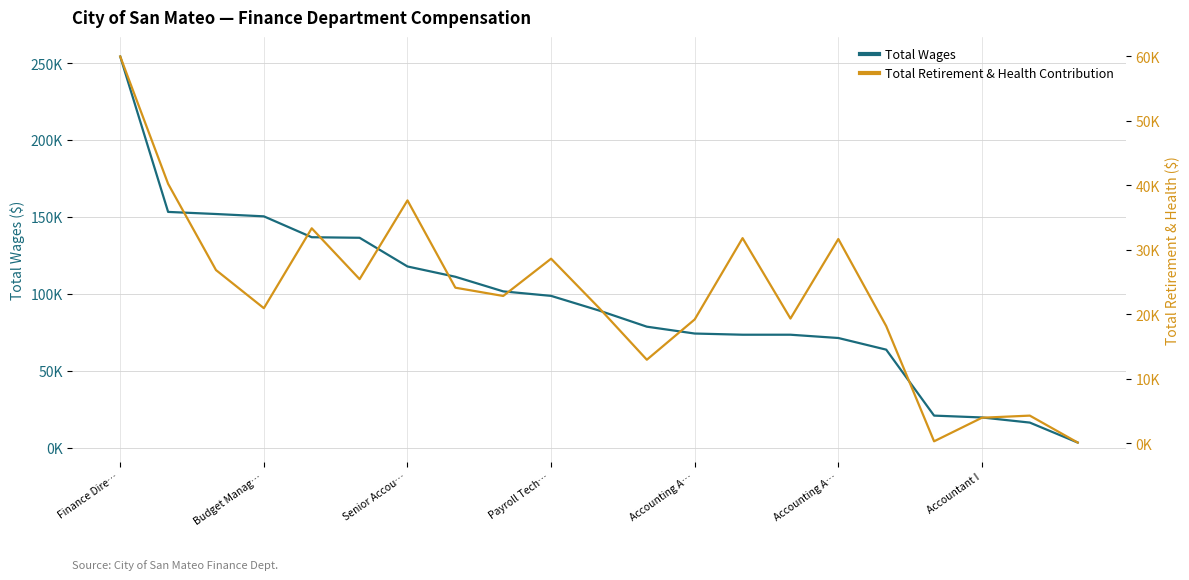

The value of Total Retirement & Health Contribution at 14 is 29399. True or false?

False